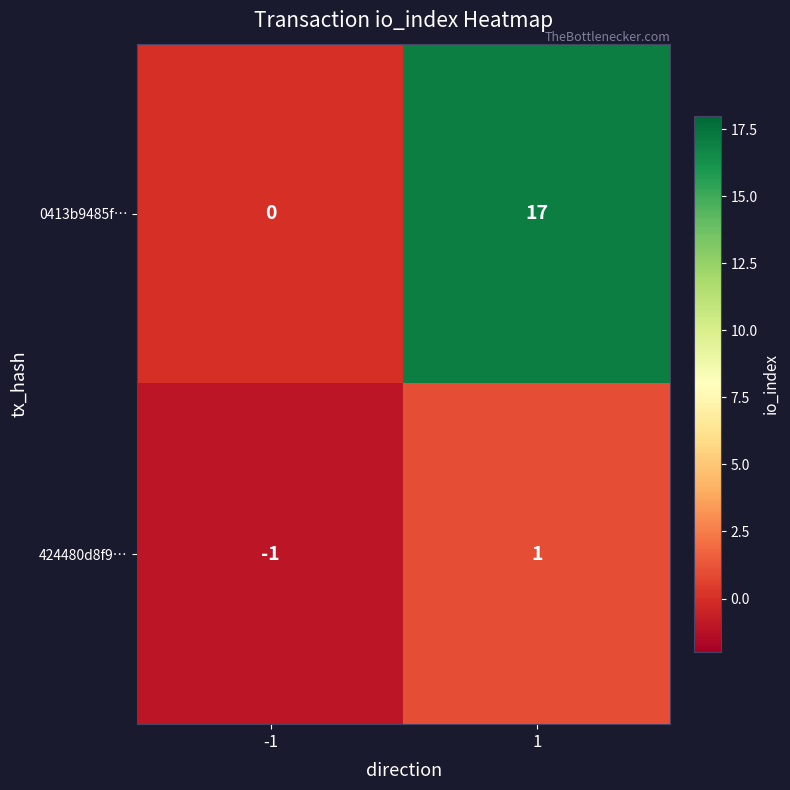

Which series has the largest total across all categories?

0413b9485f…